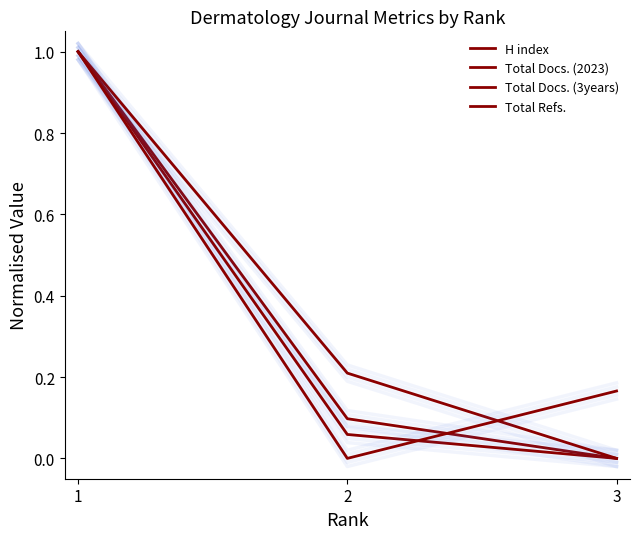

What is the difference between the maximum and minimum values in the Total Docs. (3years) series?

1.0